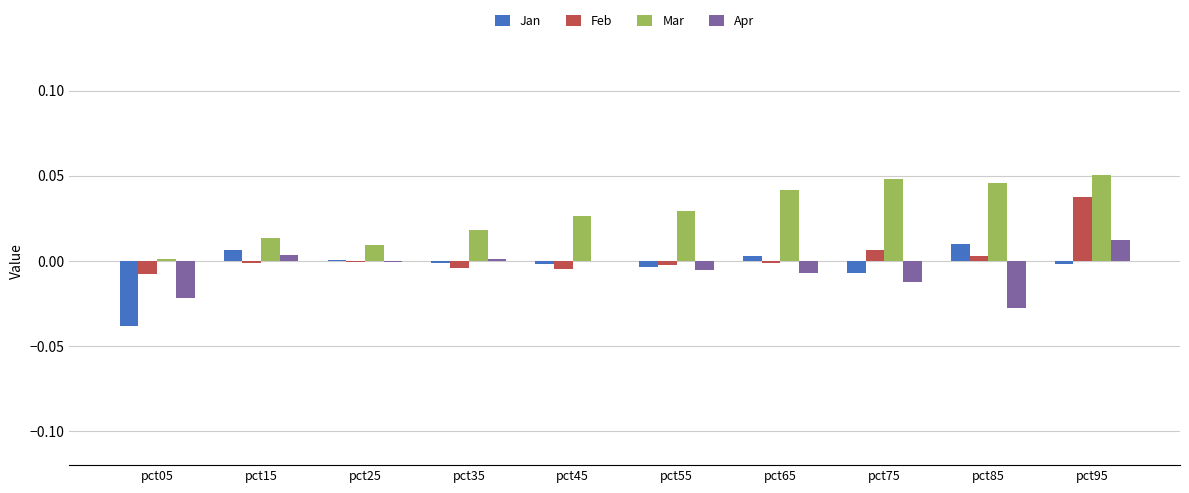

What is the sum of all Mar values?

0.3